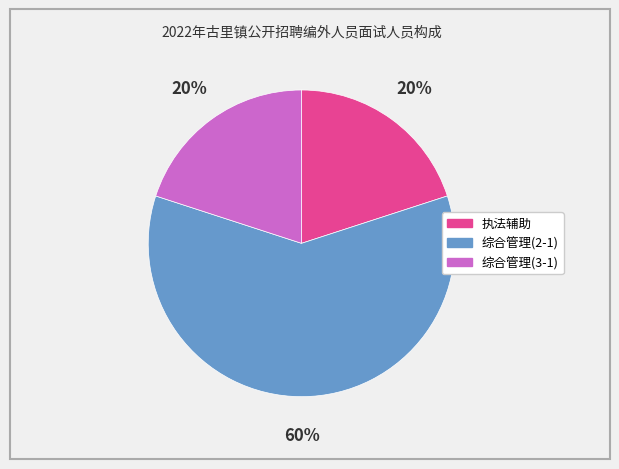

What percentage is the 执法辅助 slice, to the nearest percent?

20%